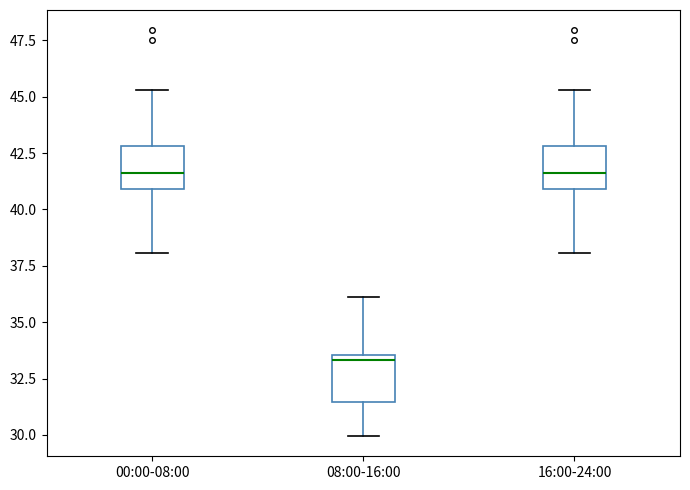

Reading left to right, read every box against the y-axis: the position of its median line, the range the box covers, and the ends of its whiskers. The values are not printed on the chart, so give them approximately, as read against the axis.

00:00-08:00: median 41.5, box 41.0 to 43.0, whiskers 38.0 to 45.5
08:00-16:00: median 33.5 (just below the box's upper edge), box 31.5 to 33.5, whiskers 30.0 to 36.0
16:00-24:00: median 41.5, box 41.0 to 43.0, whiskers 38.0 to 45.5